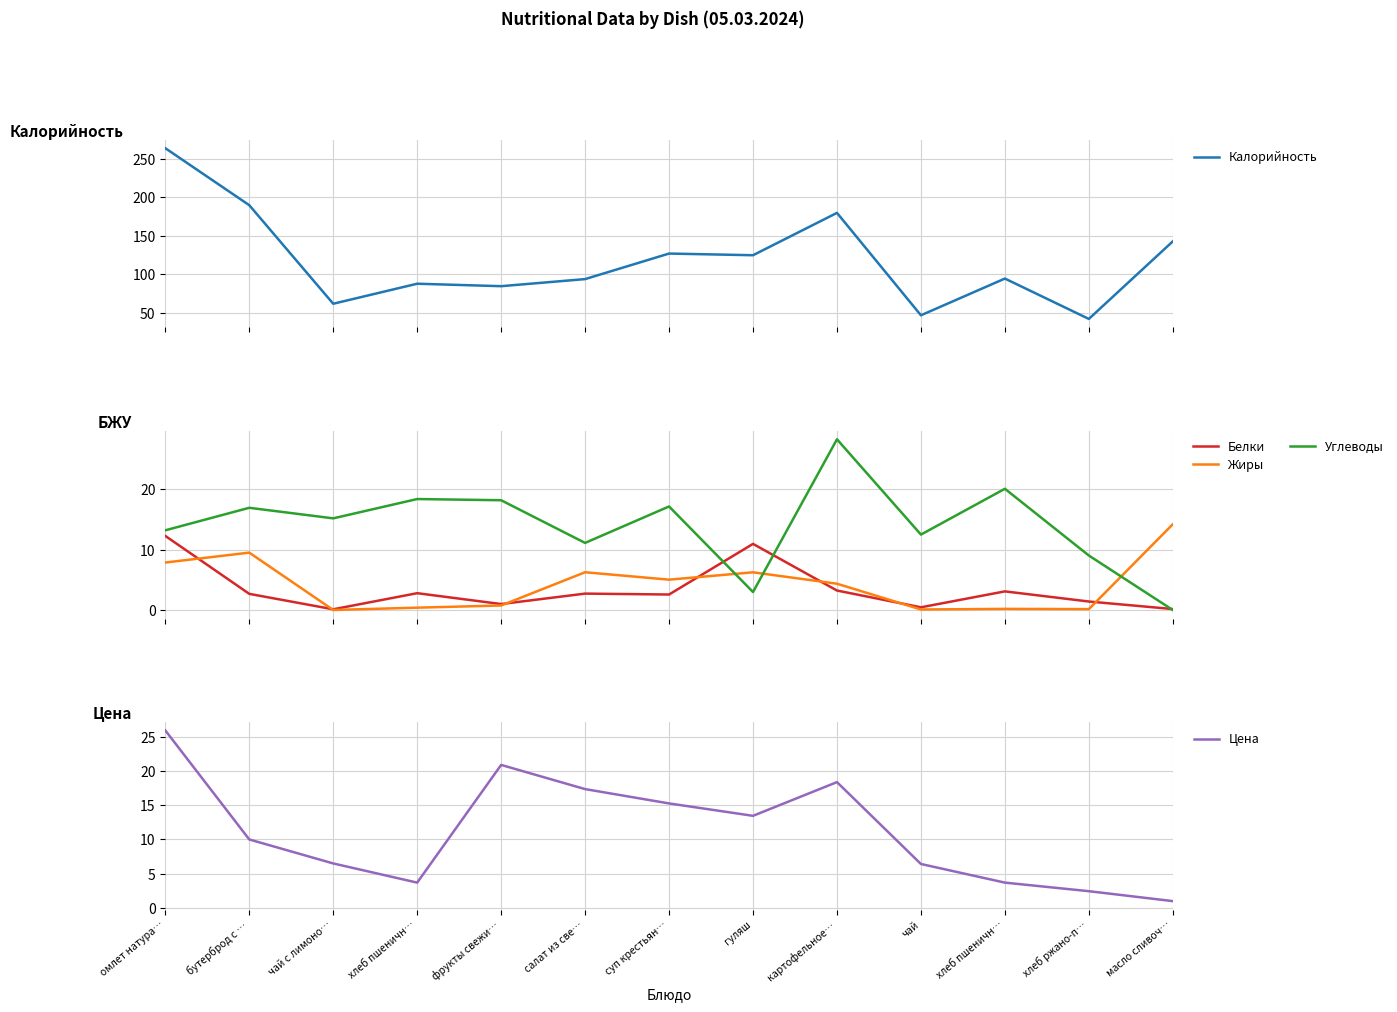

True or false: Жиры and Калорийность intersect in this chart.

False